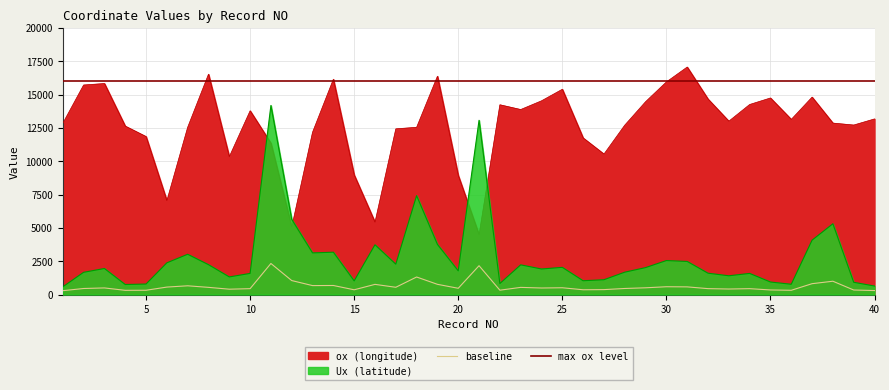

Between 16 and 25, which series saw the biggest shift?

ox